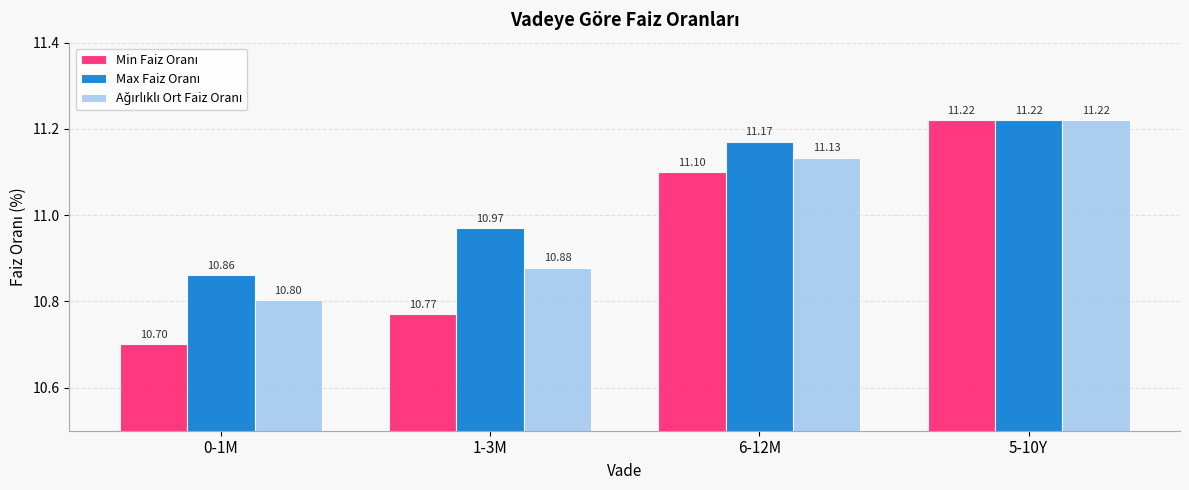

What is the total value across all series at 6-12M?

33.4